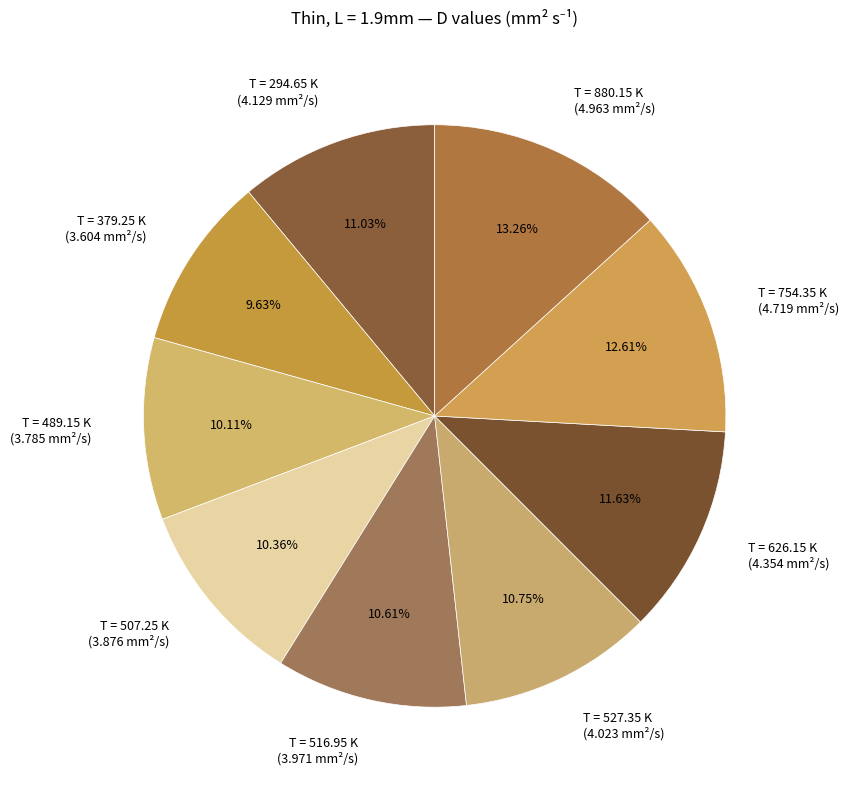

Is the sum of T = 379.25 K (3.604 mm²/s) and T = 527.35 K (4.023 mm²/s) greater than half?

No